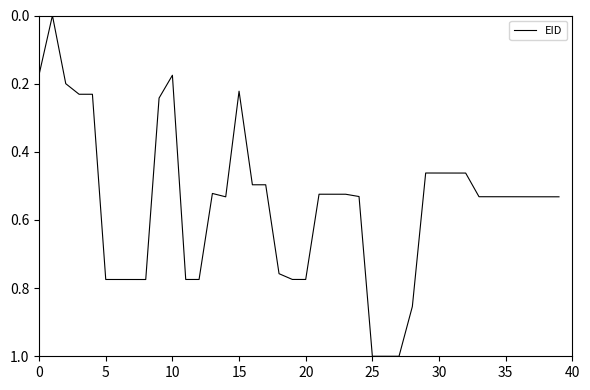

What is the maximum value shown in the chart?

1.0